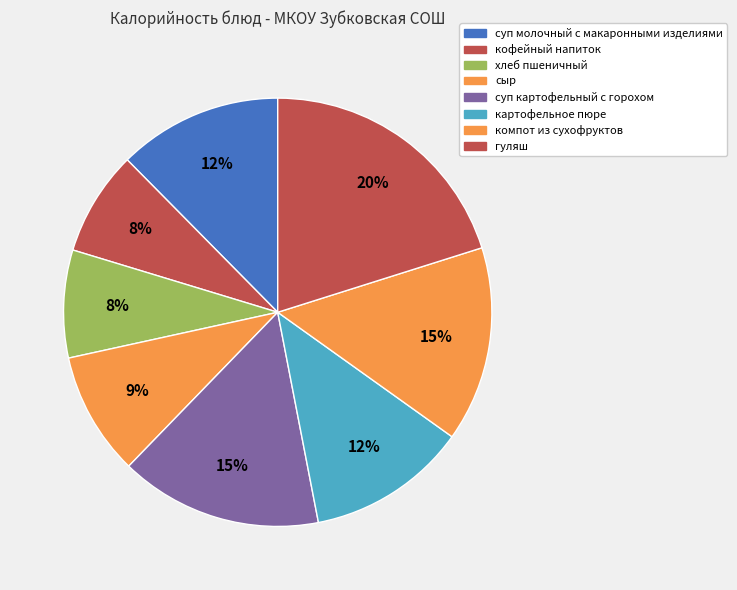

Count the number of slices in the pie.

8